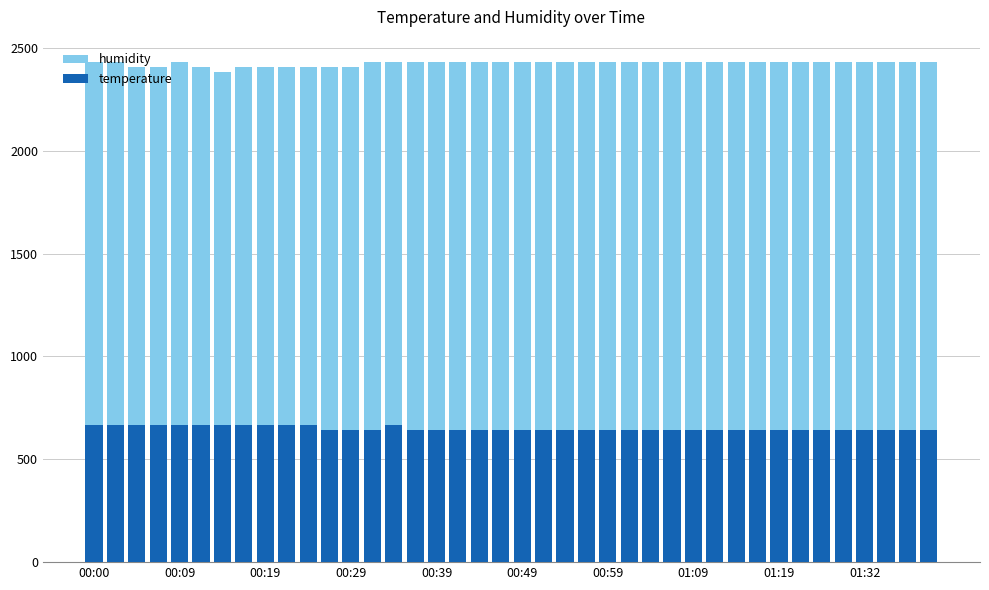

At 10, list the series in order from smallest to largest.

temperature, humidity